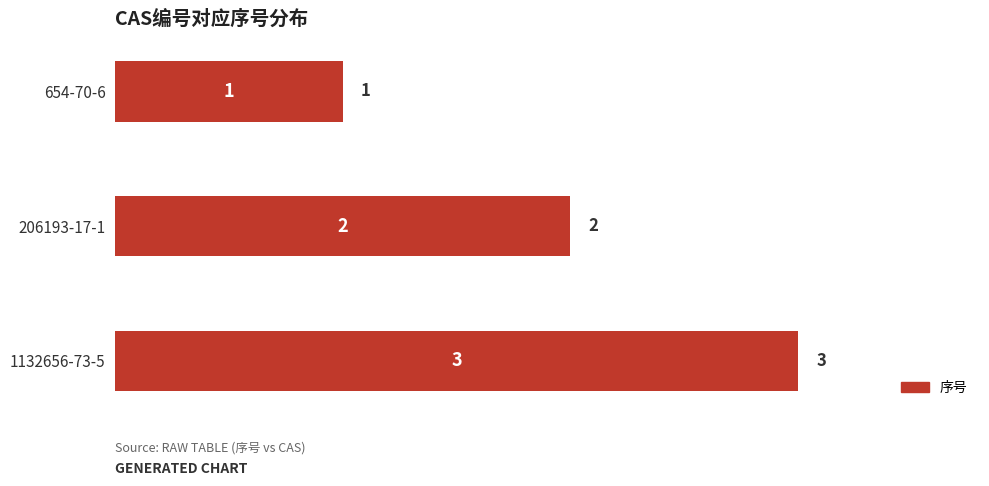

How many values are below 2?

1